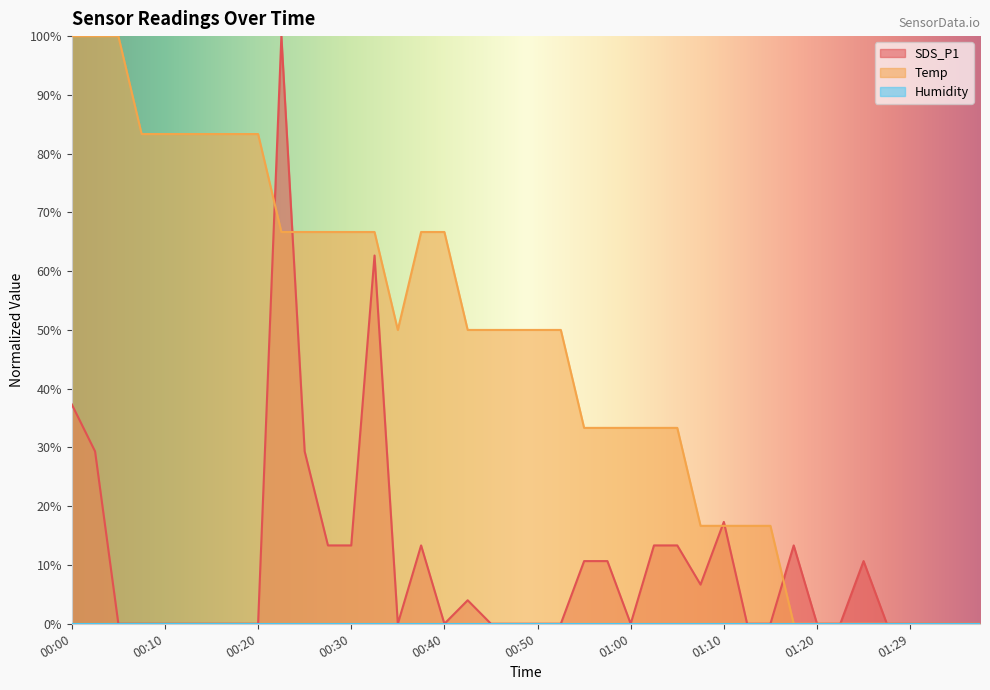

Where does the Temp series first go above 49?

00:00